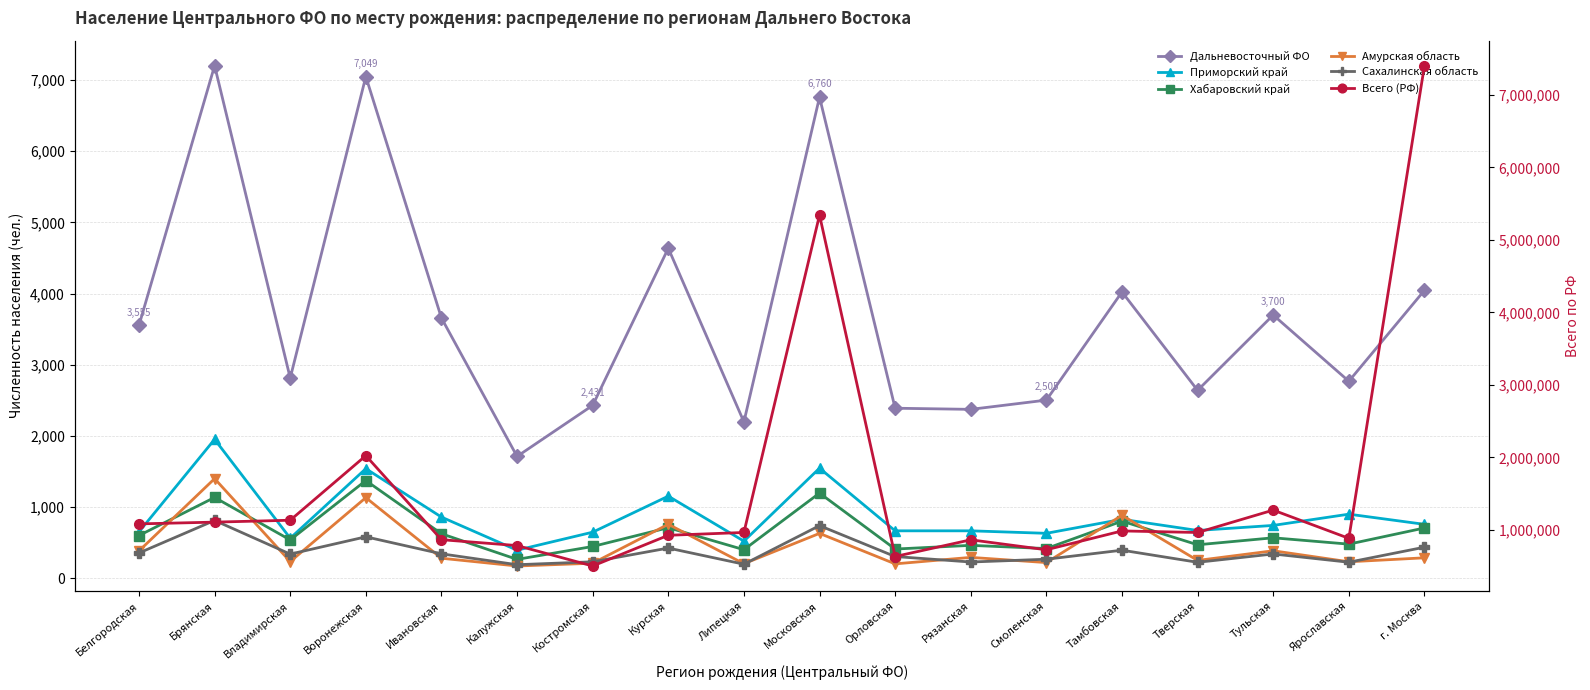

After their last crossing, which series has the higher values: Хабаровский край or Амурская область?

Хабаровский край